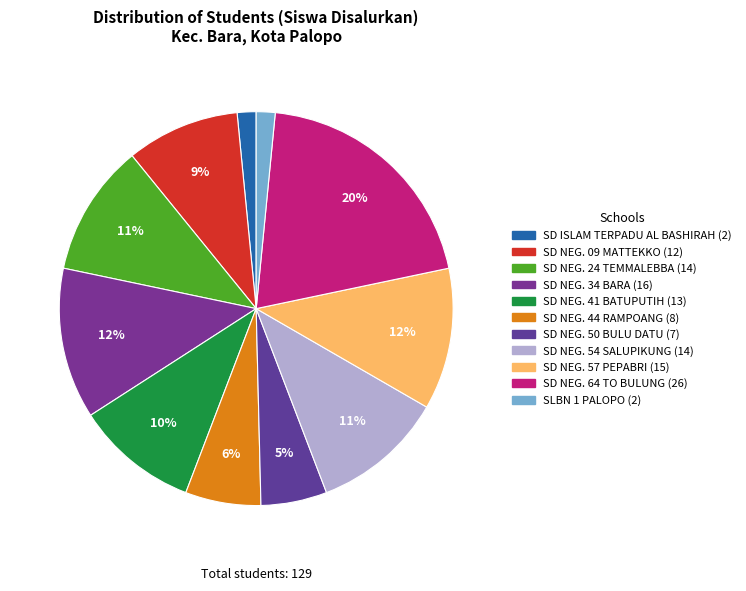

To the nearest percent, what is the average slice percentage?

9%